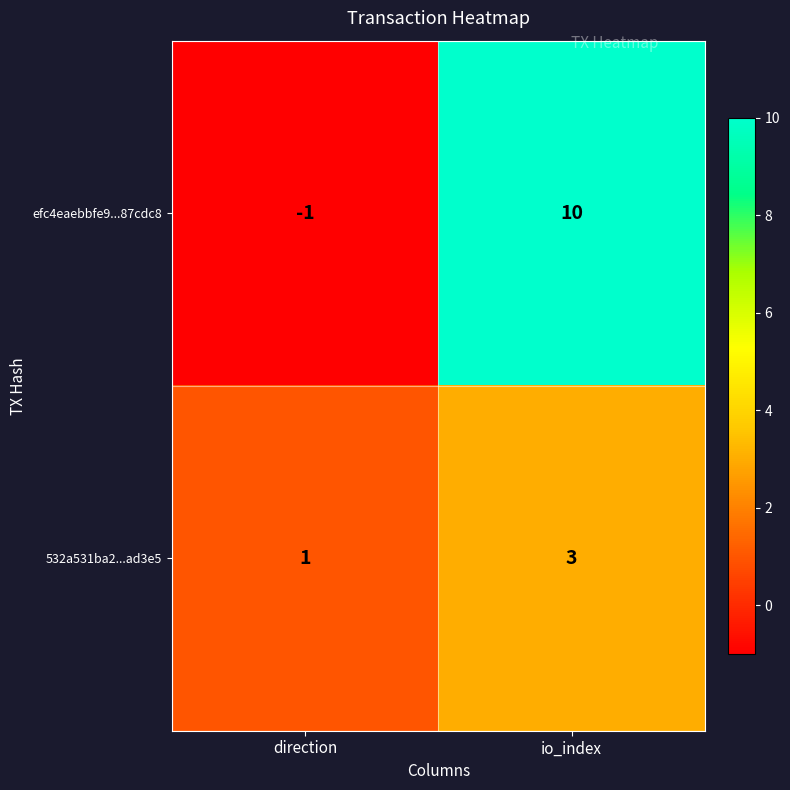

Which category has the lowest value across all series?

direction